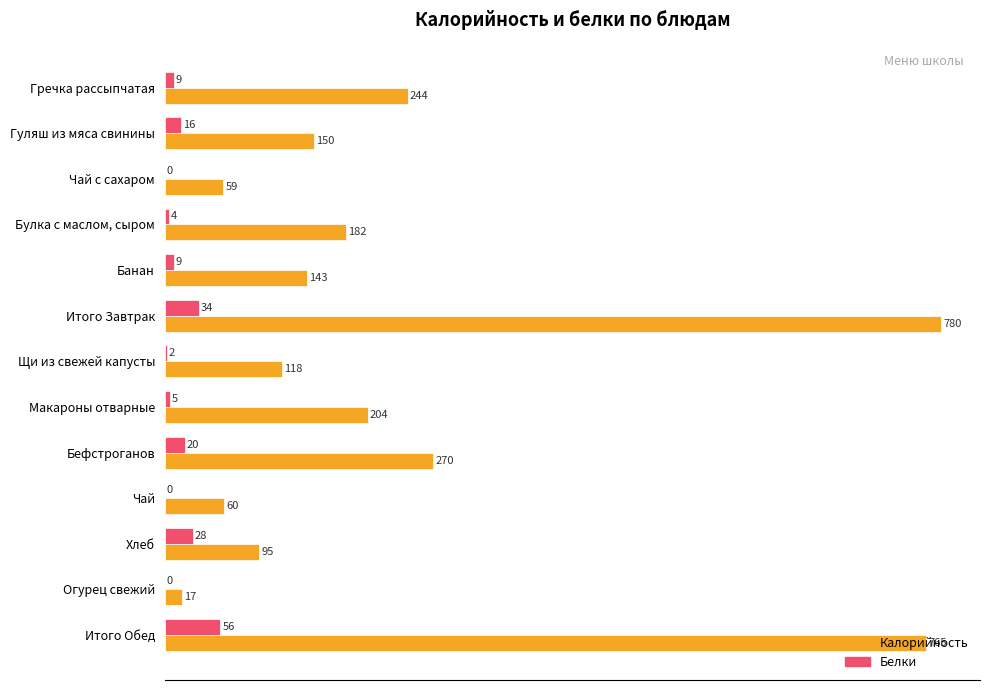

Which series has the largest total across all categories?

Калорийность